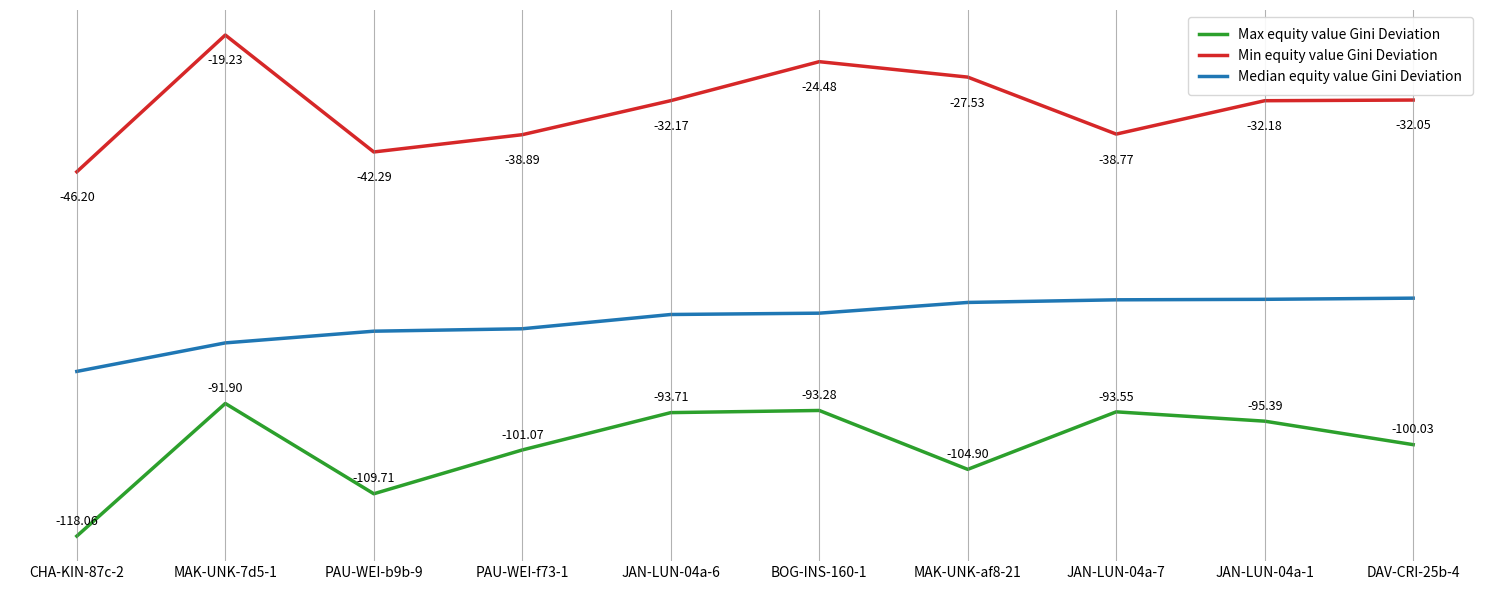

What are all the series names shown in the legend?

Max equity value Gini Deviation, Min equity value Gini Deviation, Median equity value Gini Deviation